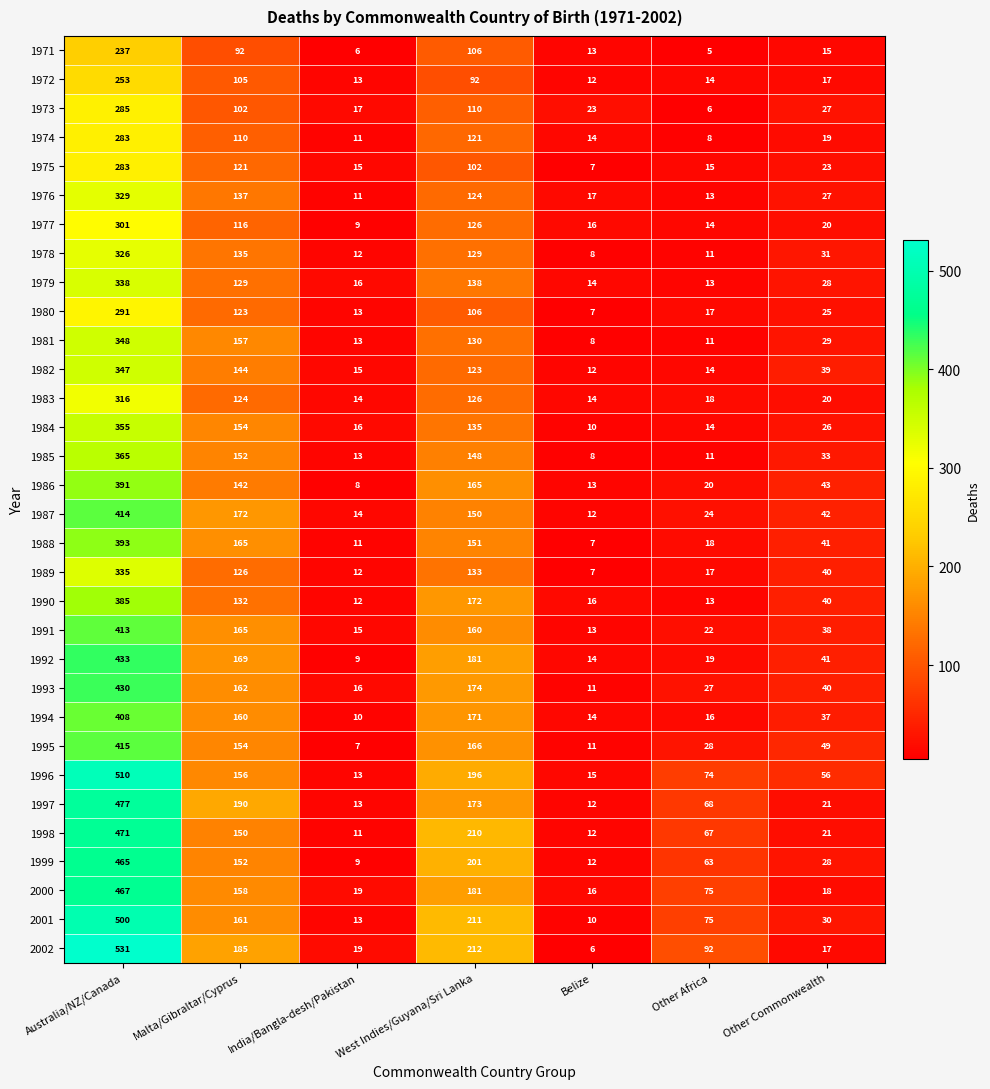

What is the sum of all 1979 values?

676